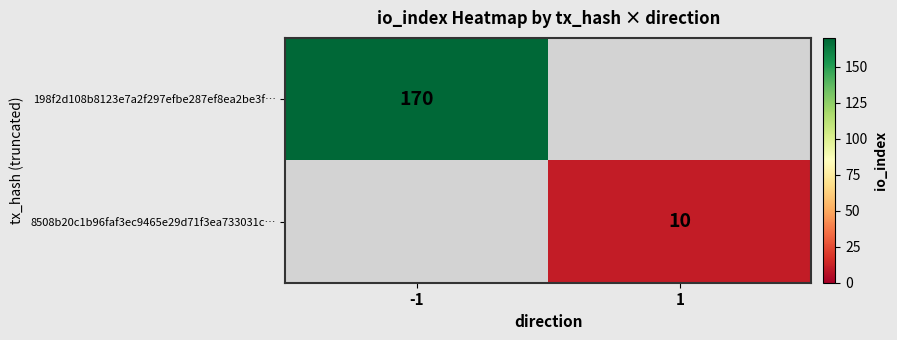

The value of 8508b20c1b96faf3ec9465e29d71f3ea733031c… at 1 is 5. True or false?

False